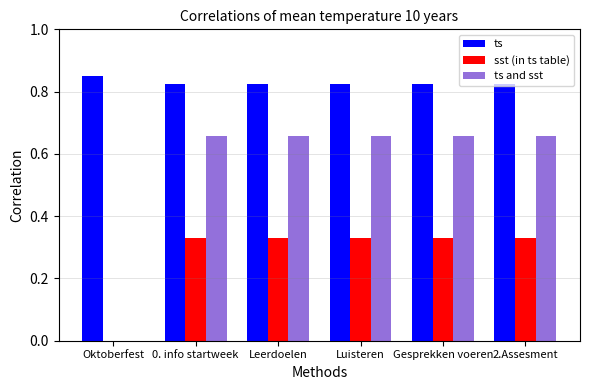

What is the sum of all ts and sst values?

3.3